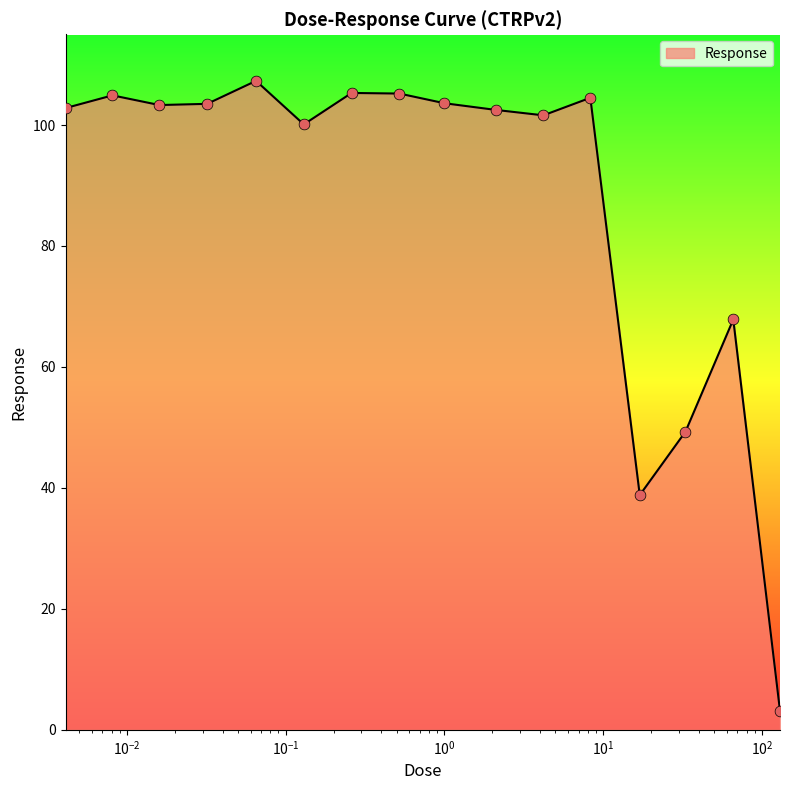

What is the maximum value shown in the chart?

107.3